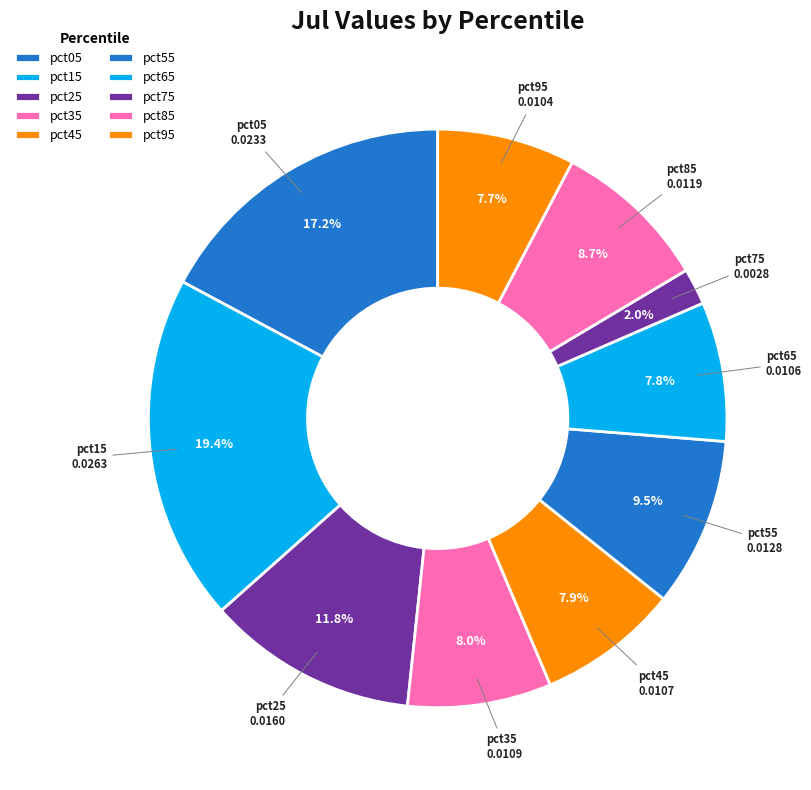

Count the number of slices in the pie.

10